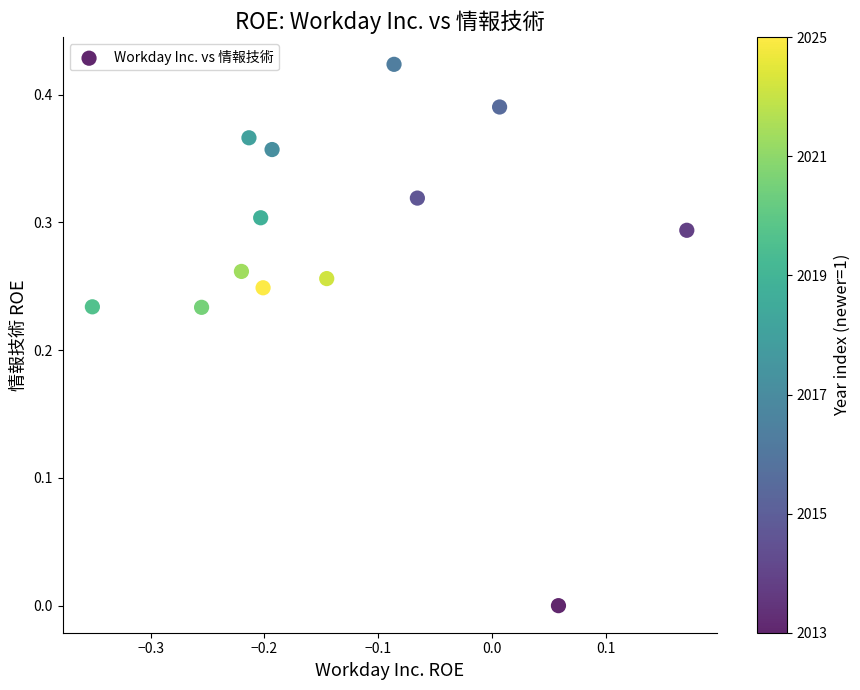

What is the range of X values (max minus min)?

0.5